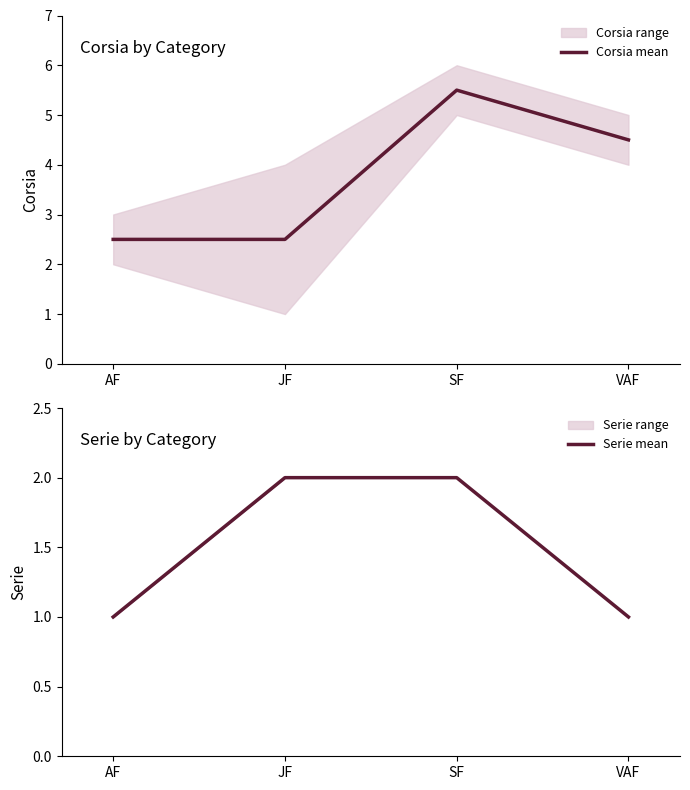

What is the difference between the Corsia mean values at VAF and SF?

1.0